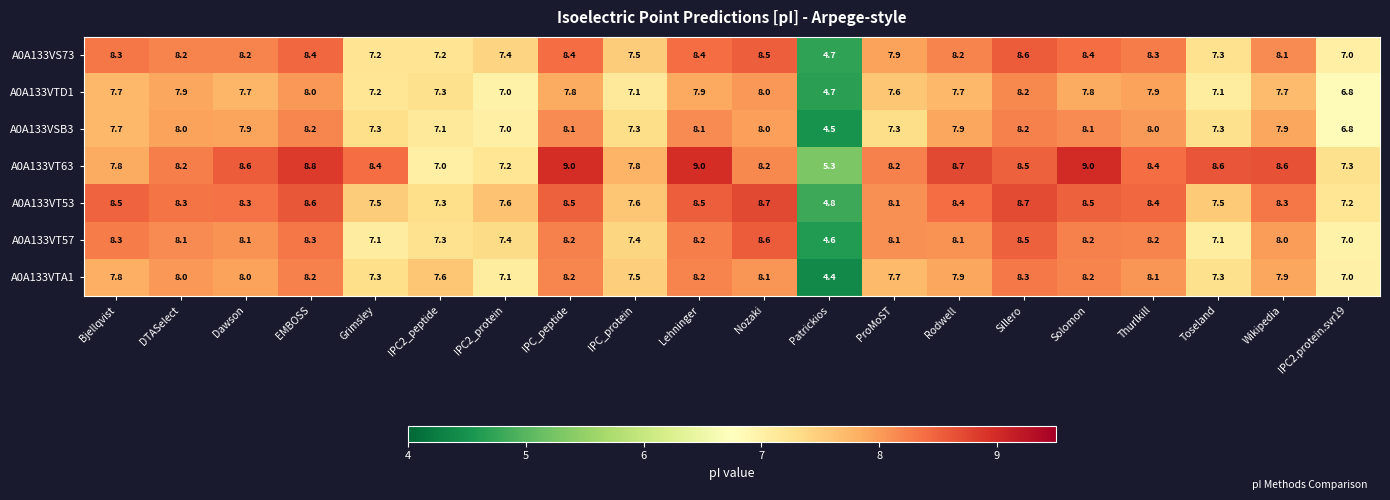

At which category is the sum across all series the highest?

Sillero